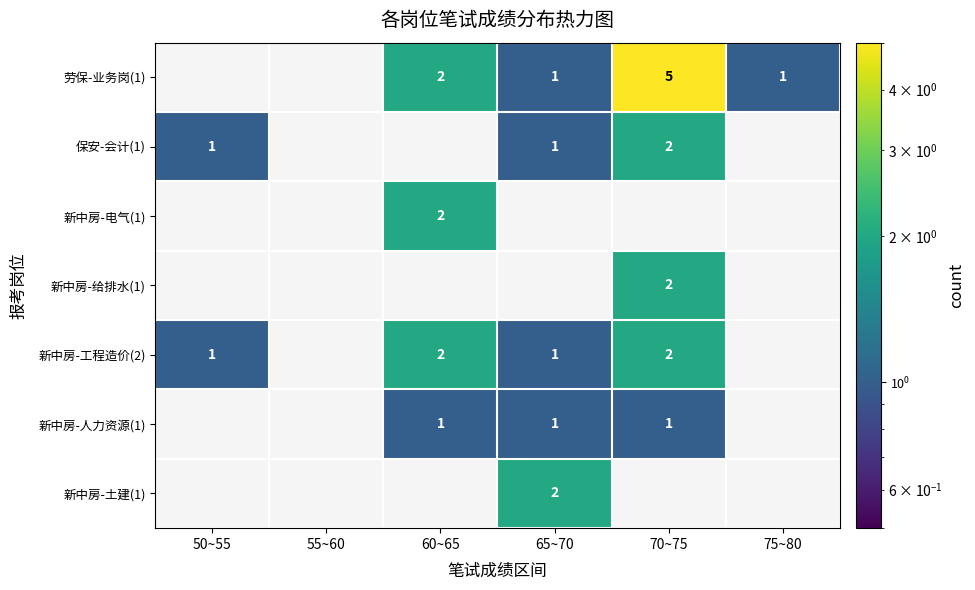

Is it true that 劳保-业务岗(1) equals 2 at 60~65?

True